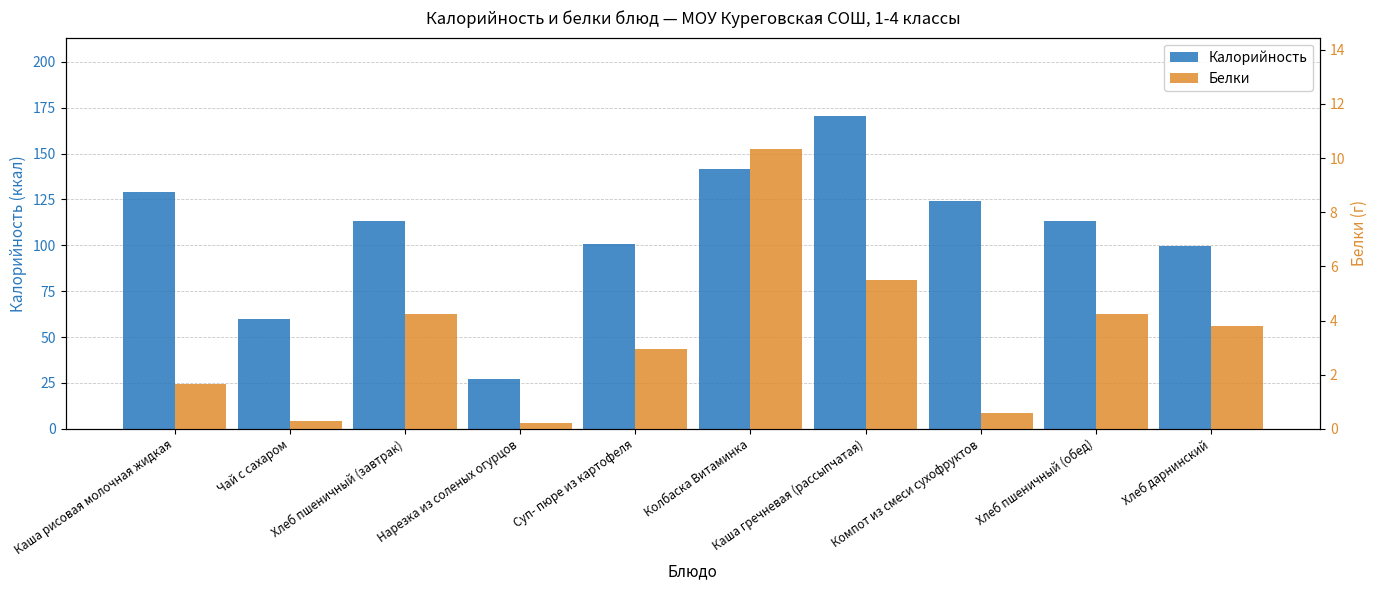

Which series has the widest spread of values?

Калорийность